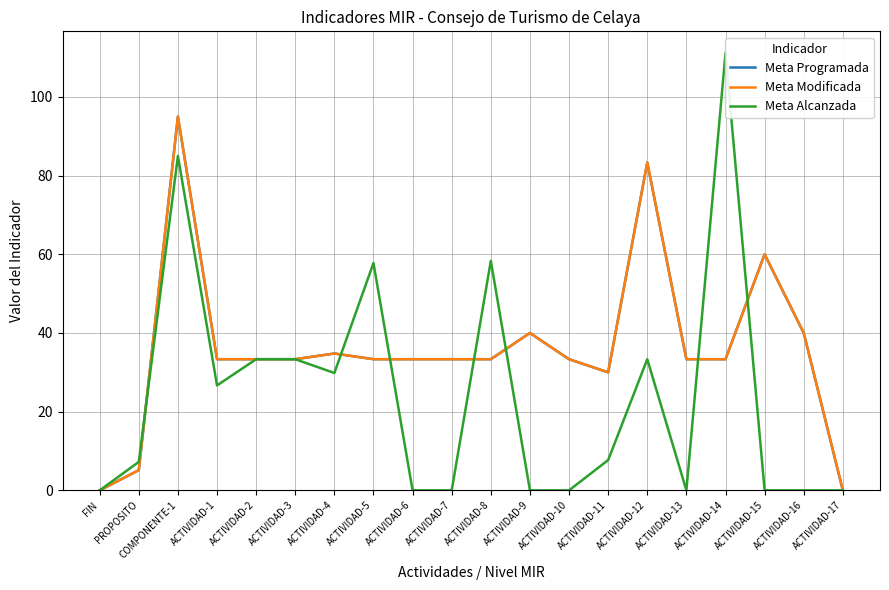

What is the label of the 9th point from the right?

ACTIVIDAD-9